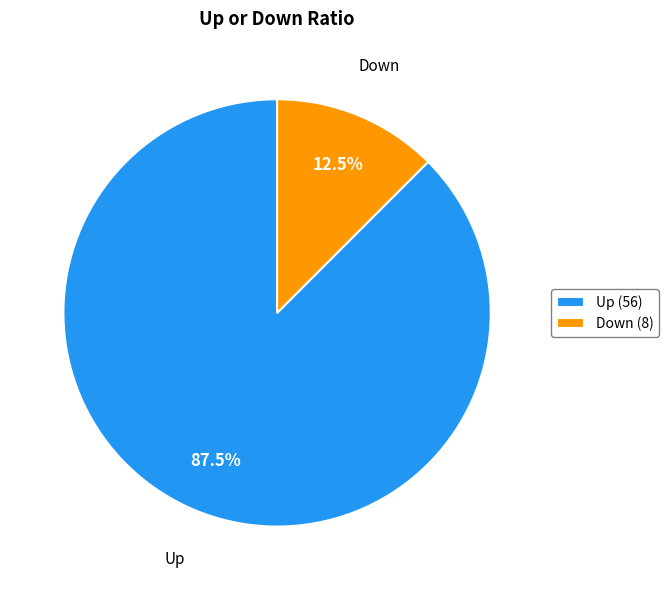

What is the ratio of the value at Up (56) to the value at Down (8)?

7.0